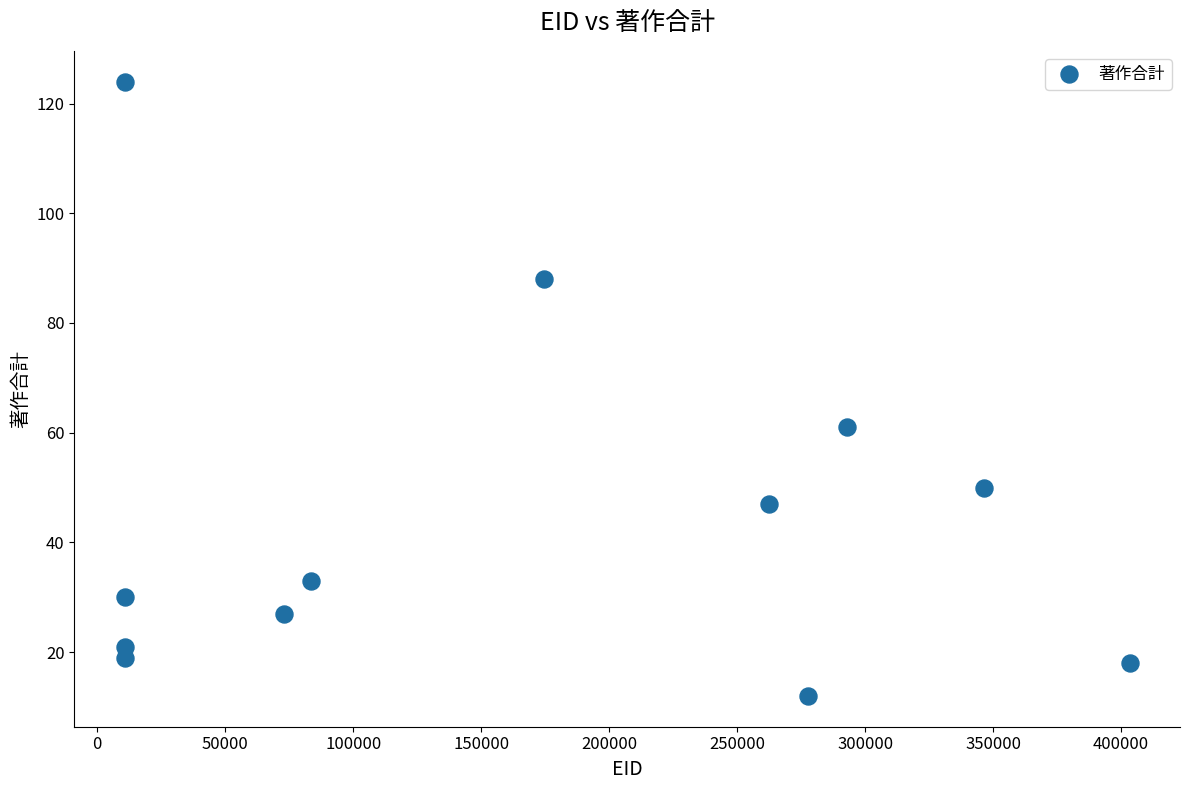

What is the average Y value?

44